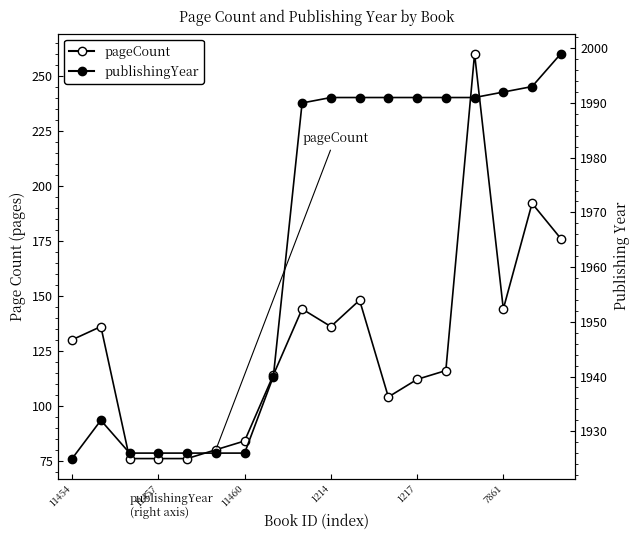

In pageCount, how many points are higher than both neighbors (excluding endpoints)?

5